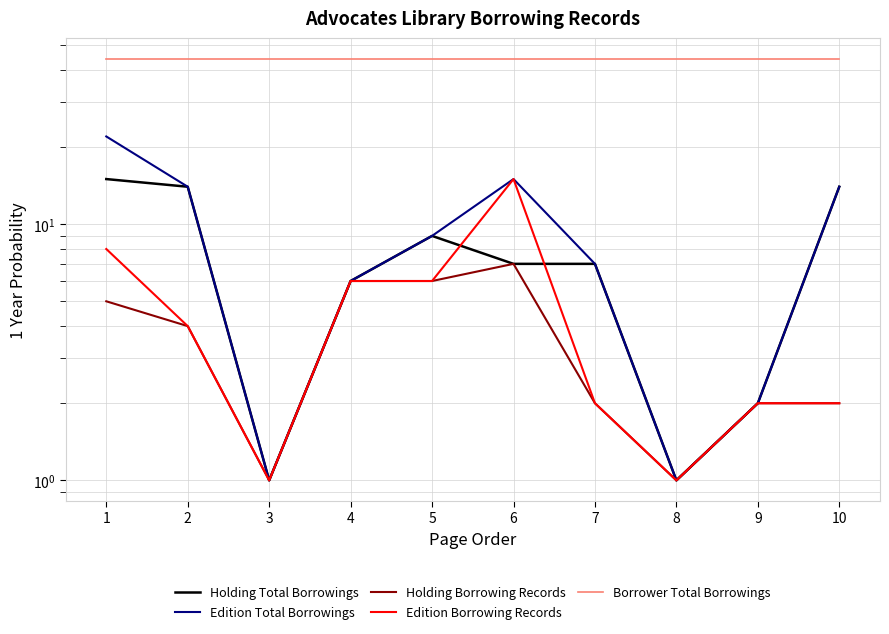

What is the sum of all Edition Total Borrowings values?

91